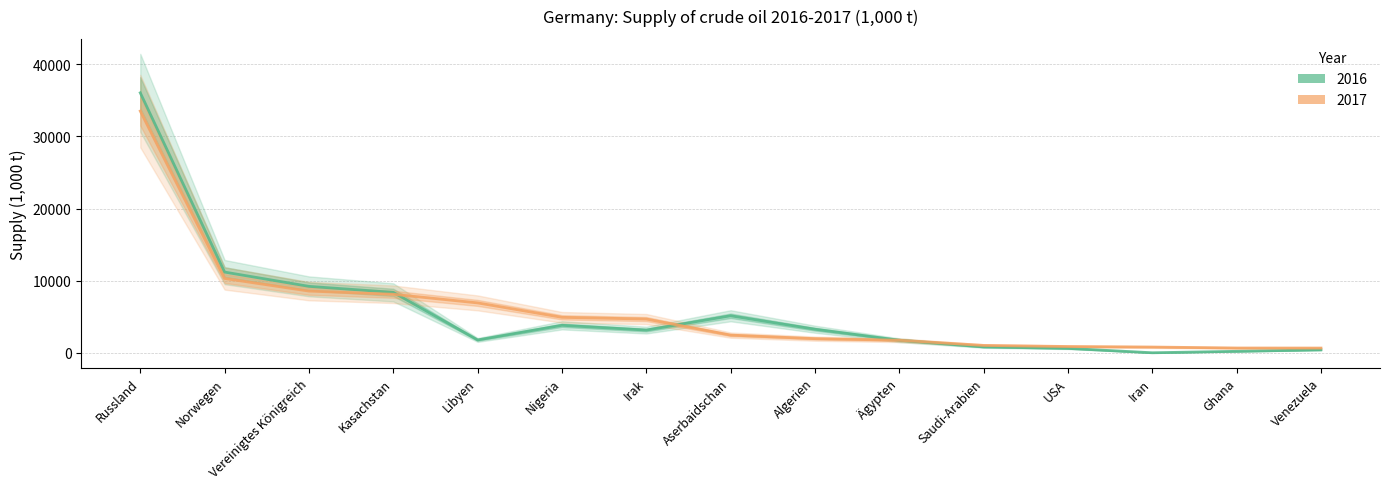

How many lines are shown in the chart?

2